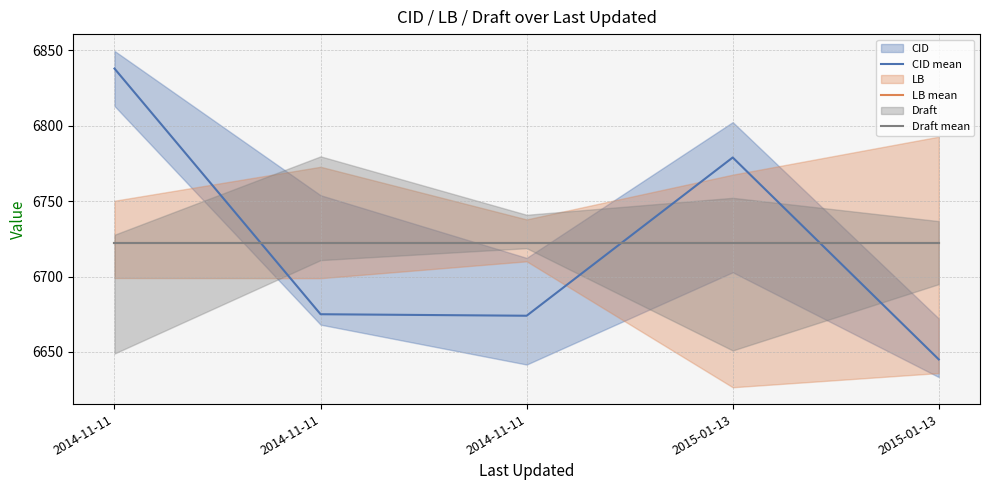

What is the total value across all series at 2014-11-11?

20282.4